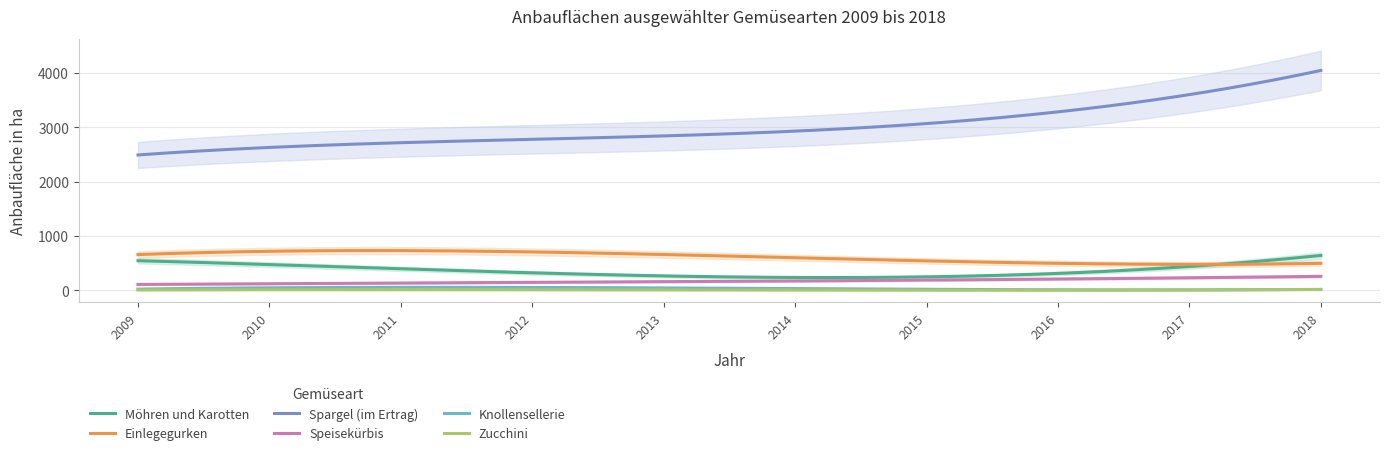

Which has a higher value, 2015 or 2012?

2012